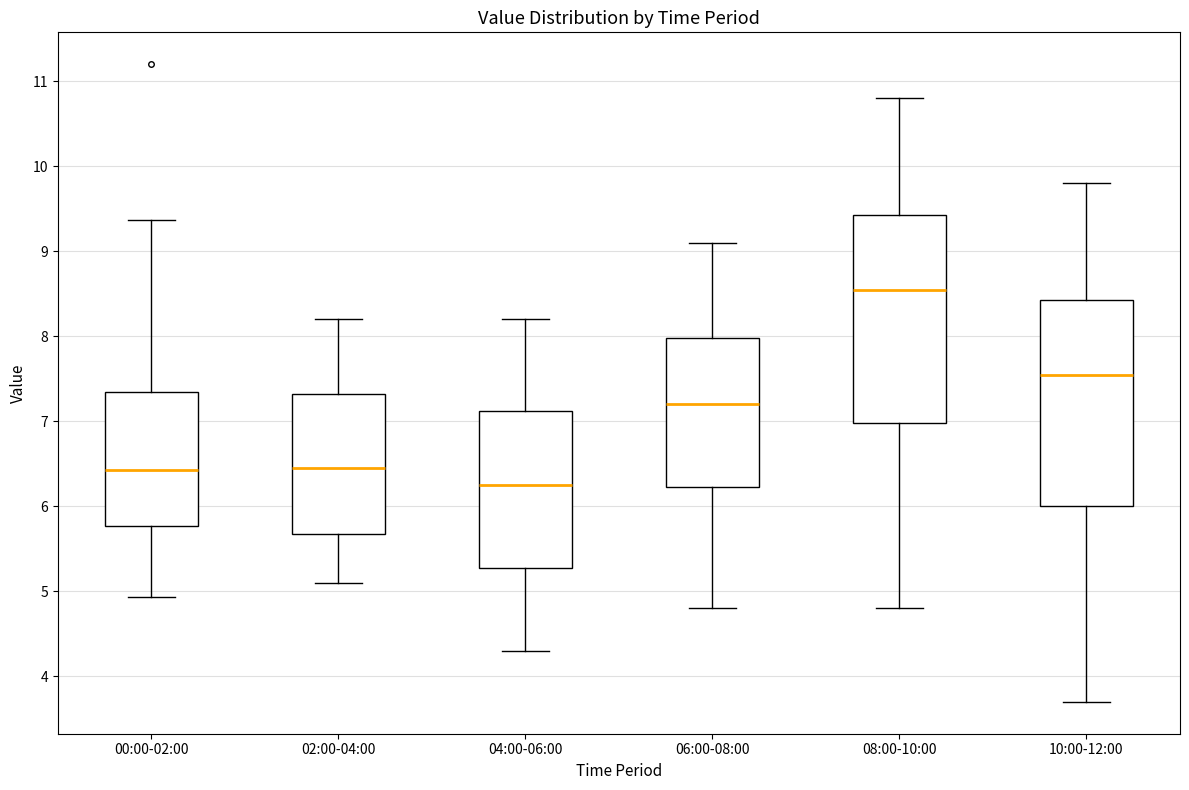

Reading left to right, transcribe this box plot: for each box, give where its median line is, the range the box spans, and where its two whiskers end, as read against the y-axis. The values are not printed on the chart, so give them approximately, as read against the axis.

00:00-02:00: median 6.4, box 5.8 to 7.3, whiskers 4.9 to 9.4
02:00-04:00: median 6.5, box 5.7 to 7.3, whiskers 5.1 to 8.2
04:00-06:00: median 6.3, box 5.3 to 7.1, whiskers 4.3 to 8.2
06:00-08:00: median 7.2, box 6.2 to 8.0, whiskers 4.8 to 9.1
08:00-10:00: median 8.6, box 7.0 to 9.4, whiskers 4.8 to 10.8
10:00-12:00: median 7.6, box 6.0 to 8.4, whiskers 3.7 to 9.8